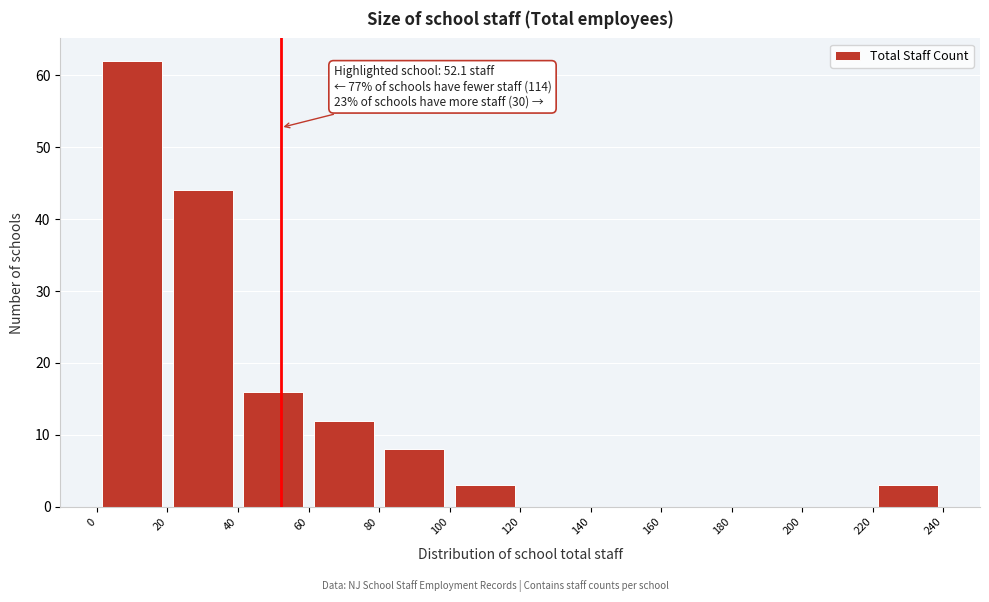

Over which range of the x-axis is the bar tallest?

0 to 20